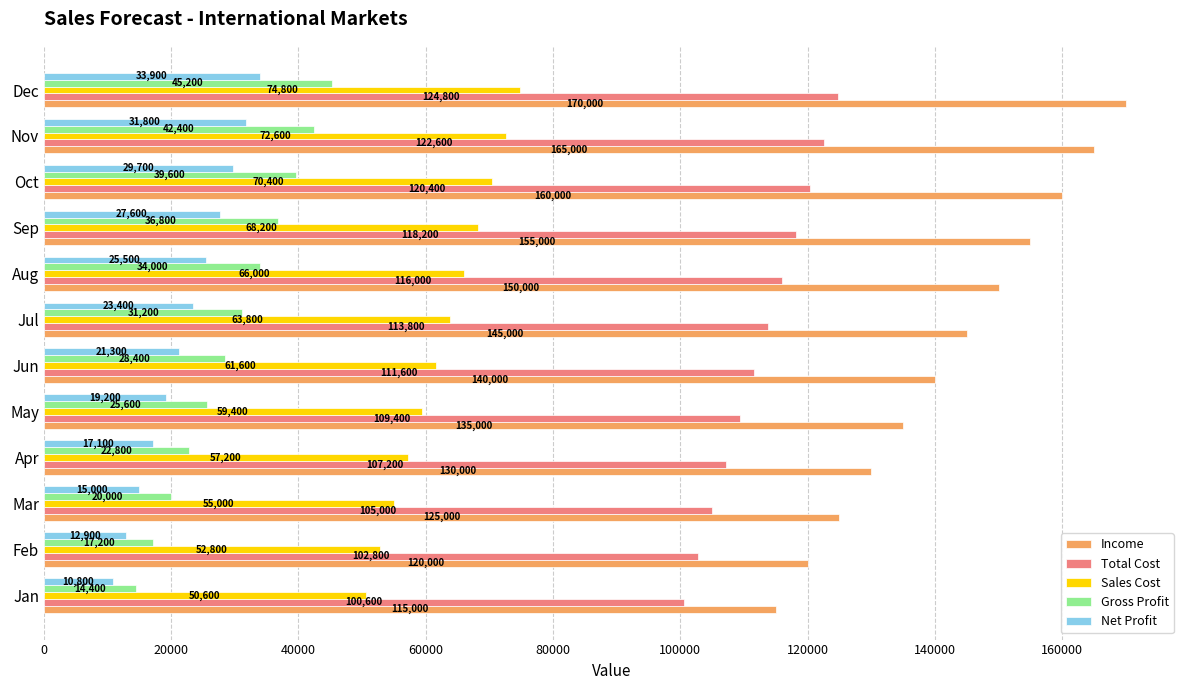

At which label is Gross Profit closest to 29800?

Jun